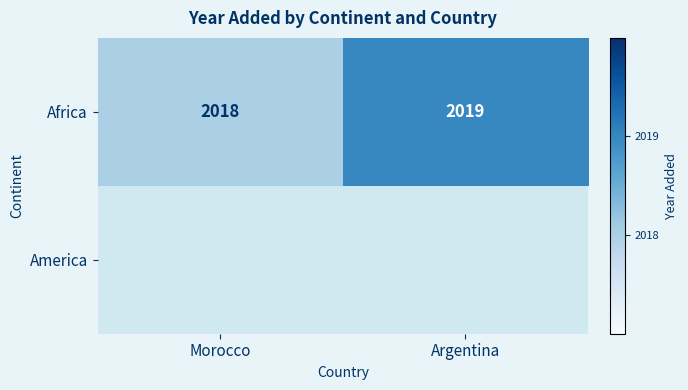

Which category has the lowest value in the Africa series?

Morocco